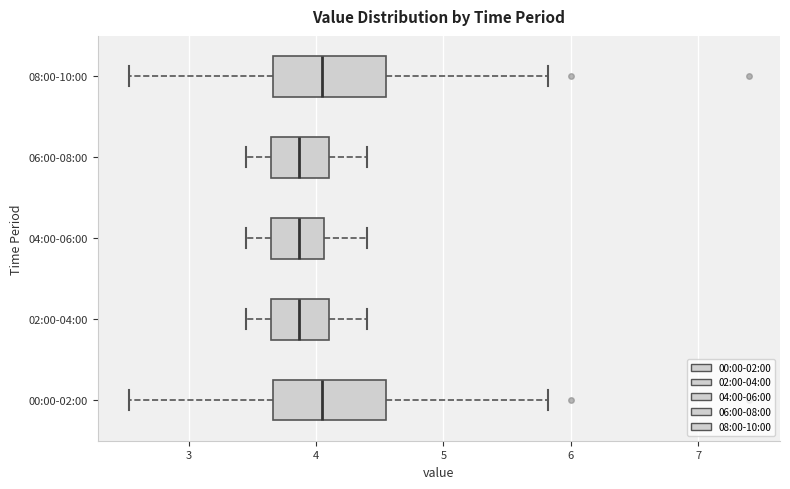

Where does the right whisker of the box for 08:00-10:00 end on the x-axis? The values are not printed on the chart, so give them approximately, as read against the axis.

5.8